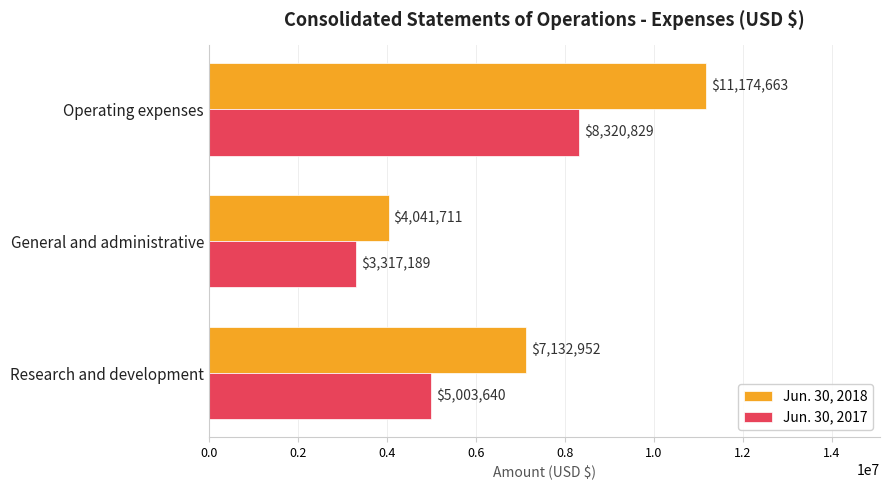

What is the difference between the second highest and minimum values in the Jun. 30, 2017 series?

1686451